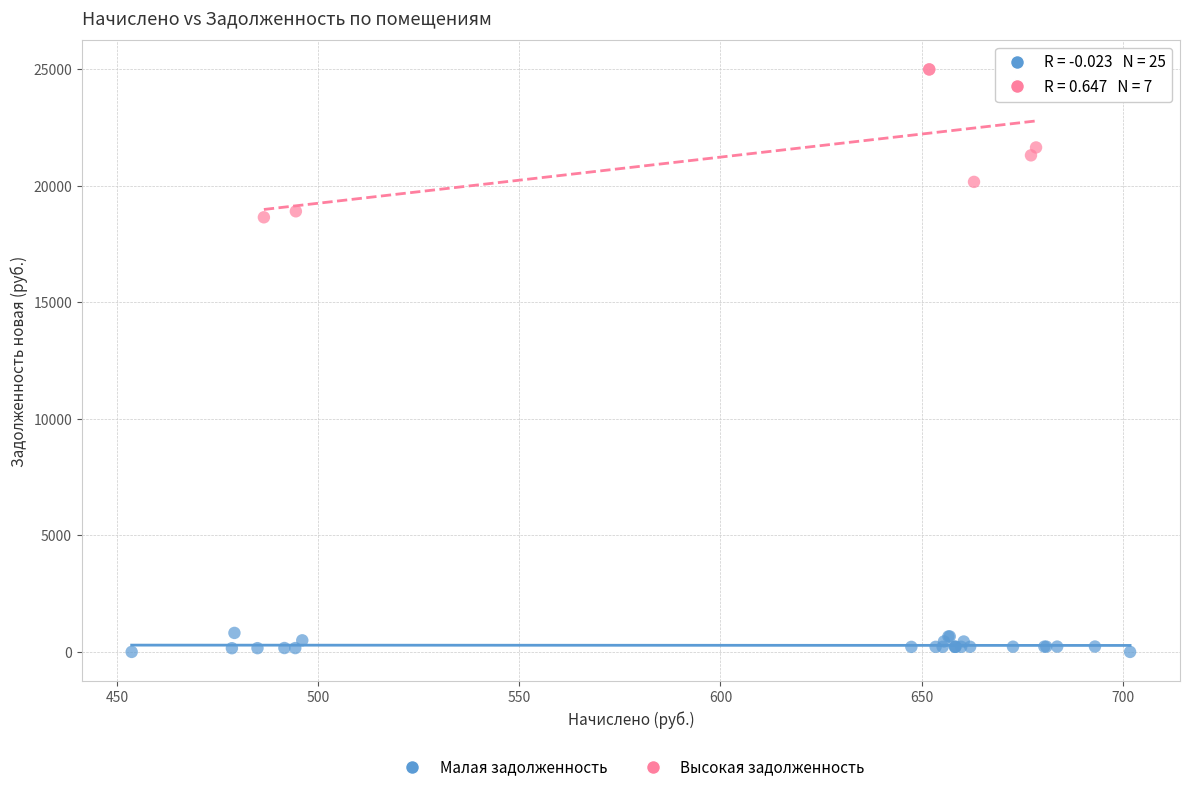

Which series reaches the minimum Y coordinate?

Малая задолженность